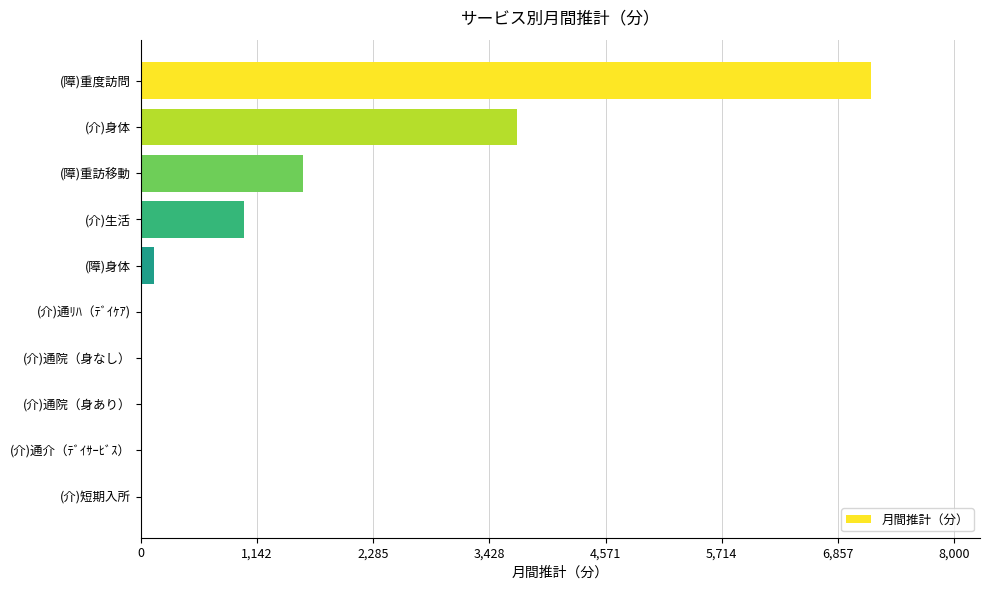

What is the sum of the values at (障)重訪移動 and (介)通院（身なし）?

1594.8